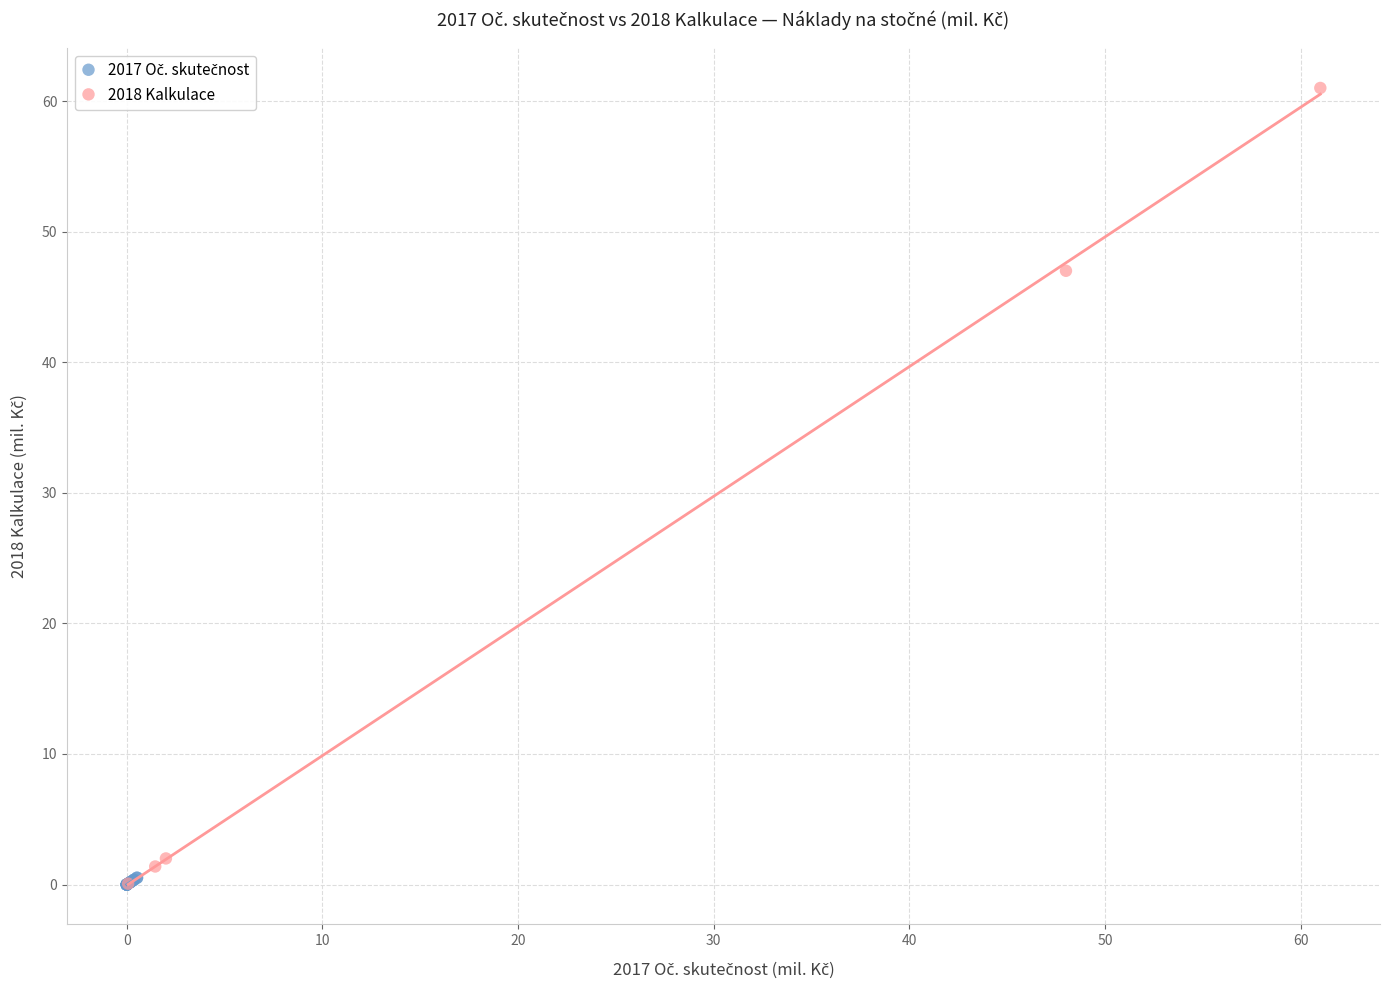

Which series has the largest Y range (max minus min)?

2018 Kalkulace